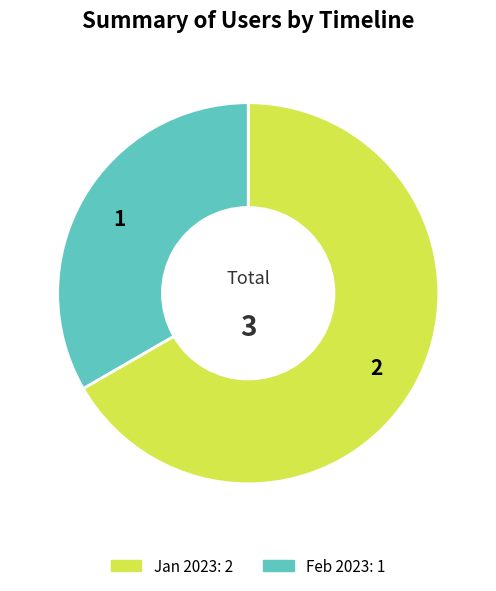

Count the number of slices in the pie.

2